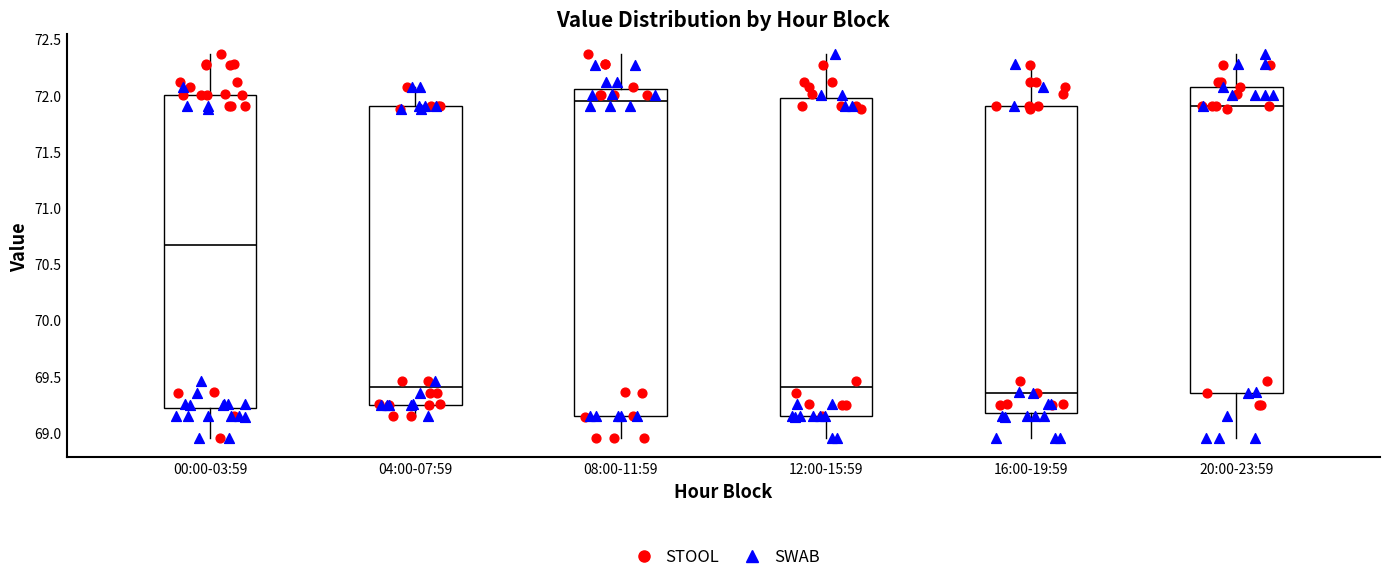

Reading left to right, read every box against the y-axis: the position of its median line, the range the box covers, and the ends of its whiskers. The values are not printed on the chart, so give them approximately, as read against the axis.

00:00-03:59: median 70.65, box 69.20 to 72.00, whiskers 68.95 to 72.35
04:00-07:59: median 69.40, box 69.25 to 71.90, whiskers 69.15 to 72.05
08:00-11:59: median 71.95, box 69.15 to 72.05, whiskers 68.95 to 72.35
12:00-15:59: median 69.40, box 69.15 to 72.00, whiskers 68.95 to 72.35
16:00-19:59: median 69.35, box 69.15 to 71.90, whiskers 68.95 to 72.30
20:00-23:59: median 71.90, box 69.35 to 72.05, whiskers 68.95 to 72.35